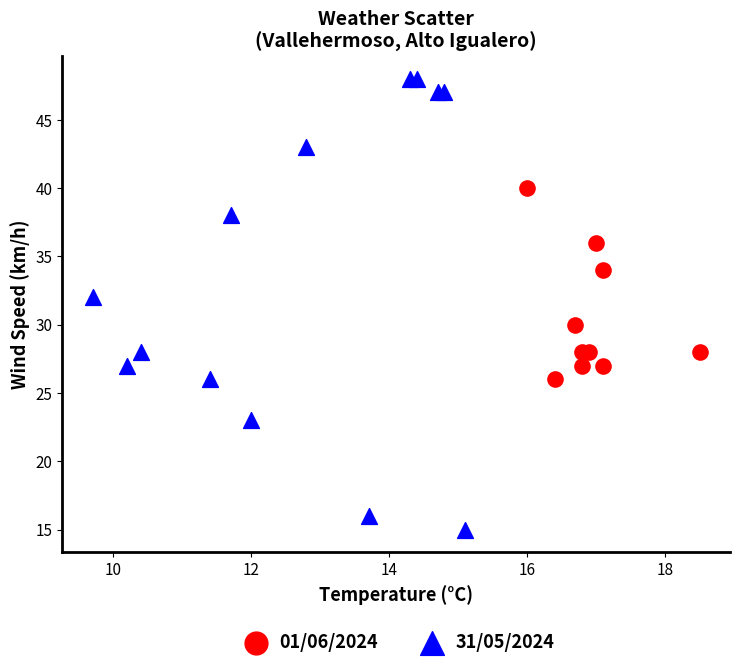

Which series reaches the maximum Y coordinate?

31/05/2024